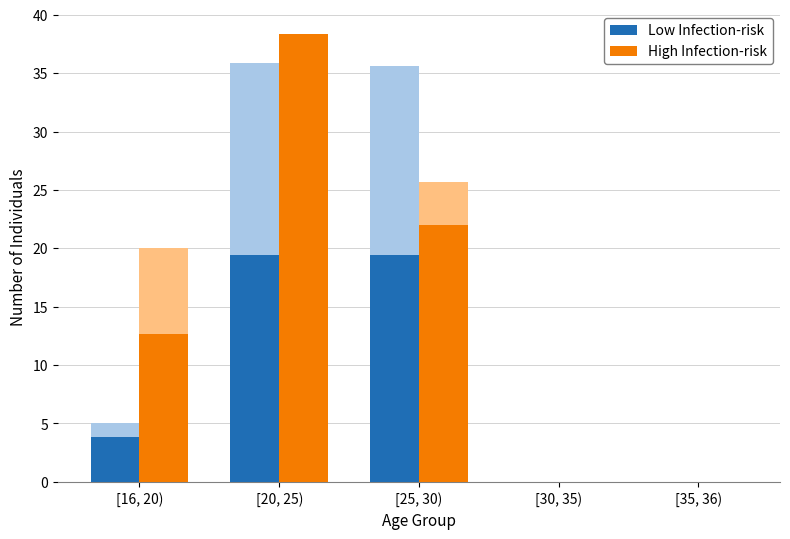

What is the value of the High Infection-risk bar at the 2nd from the left?

38.4